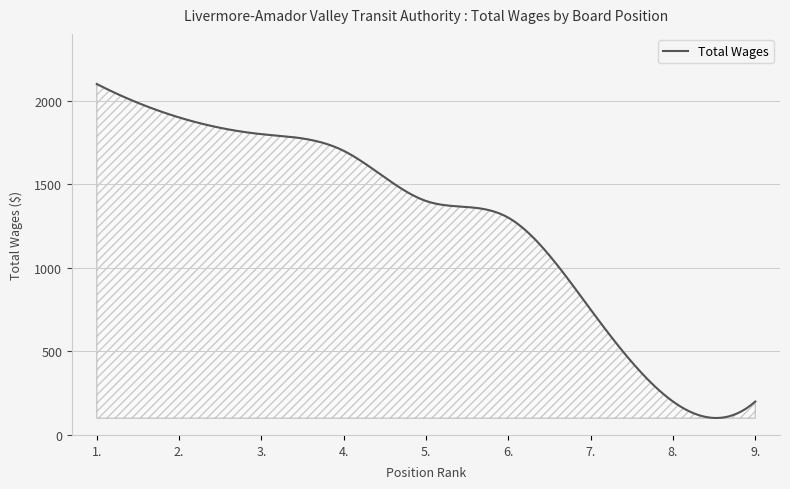

What is the maximum value shown in the chart?

2100.0